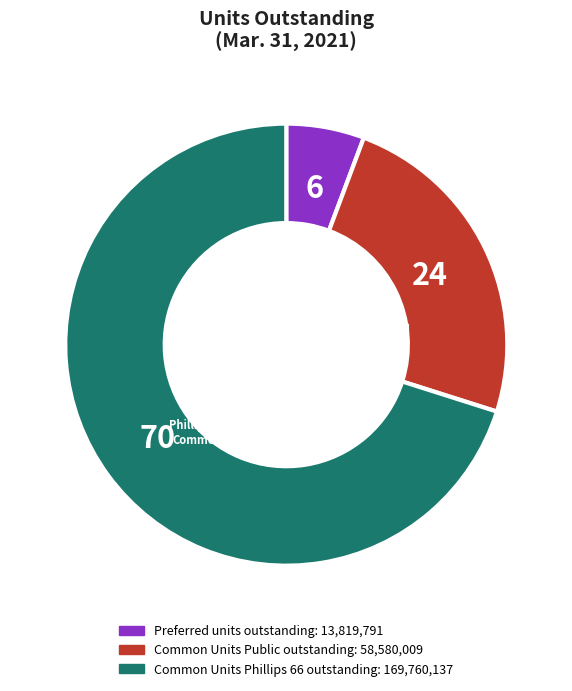

Is it true that Common Units Public outstanding is 24% of the pie?

True